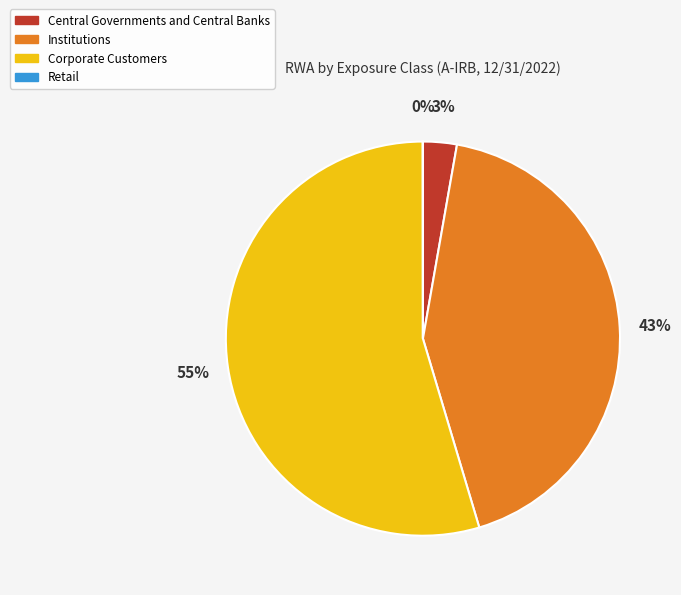

Which slice is the largest?

Corporate Customers